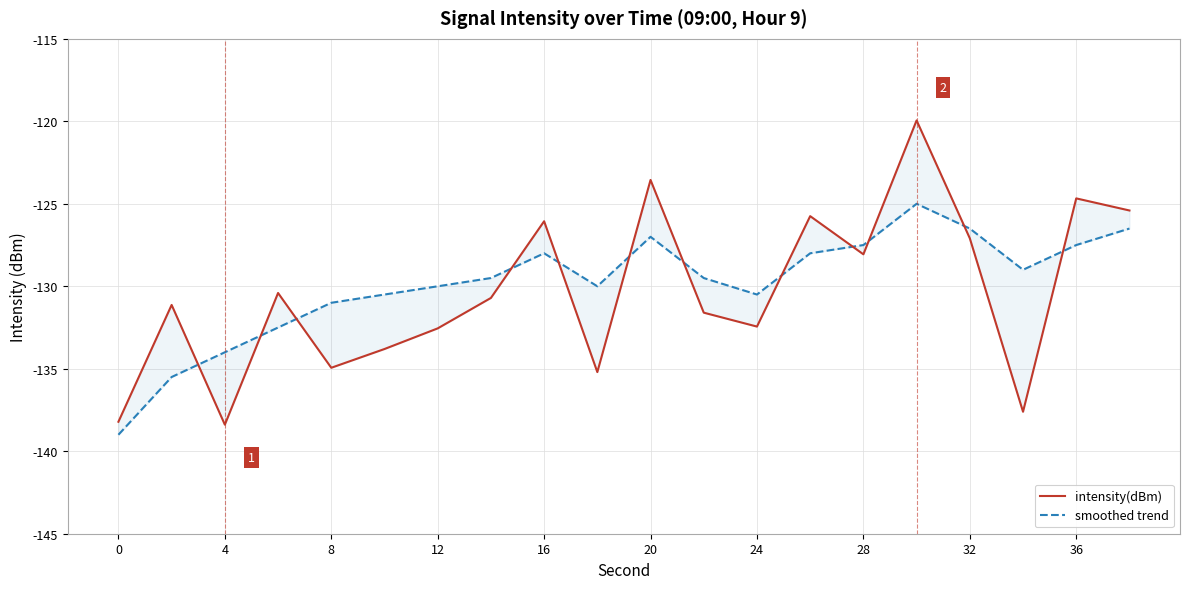

At how many categories does at least one series exceed -138?

19